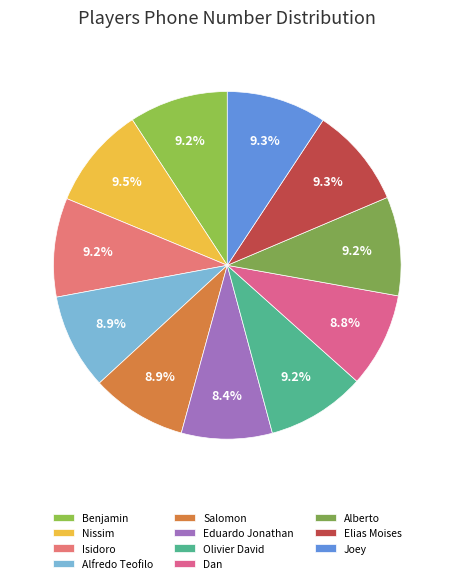

How many segments does this pie chart have?

11